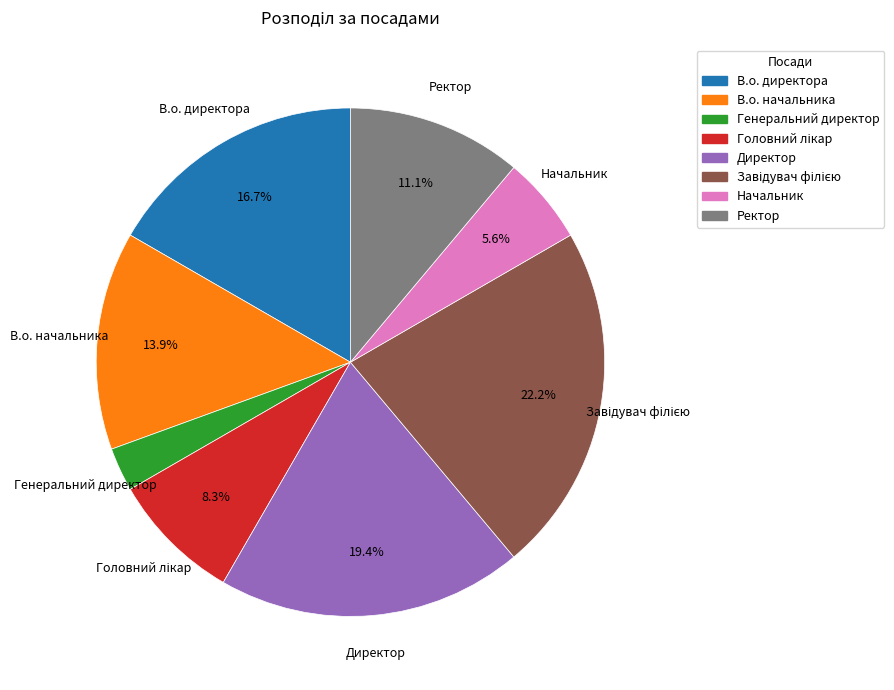

What is the ratio of the value at Директор to the value at В.о. начальника?

1.4